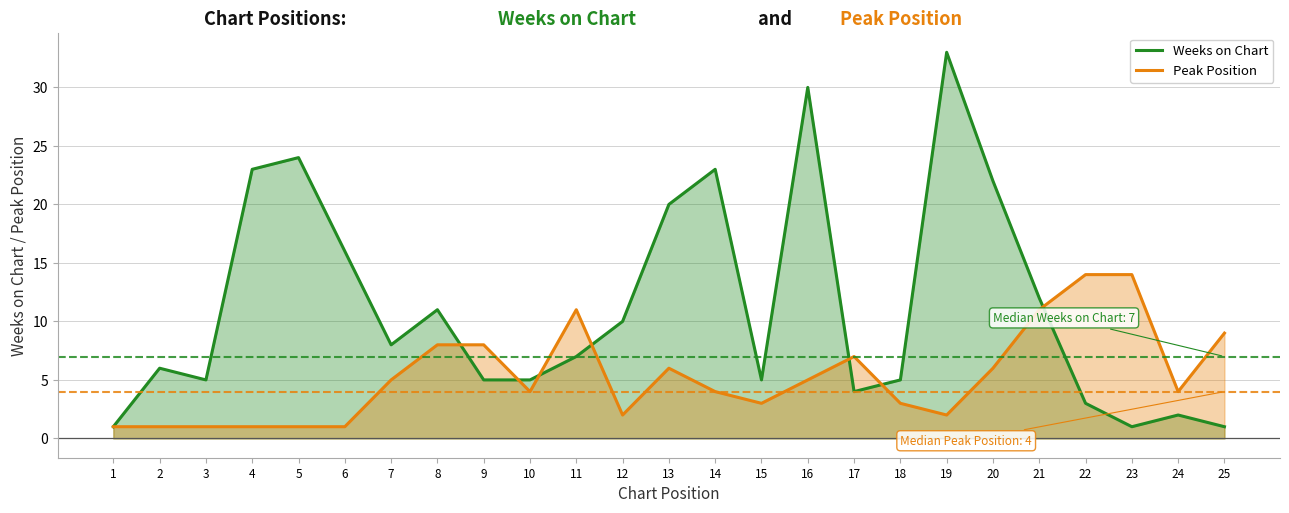

Which series changed the most between 9 and 23?

Peak Position